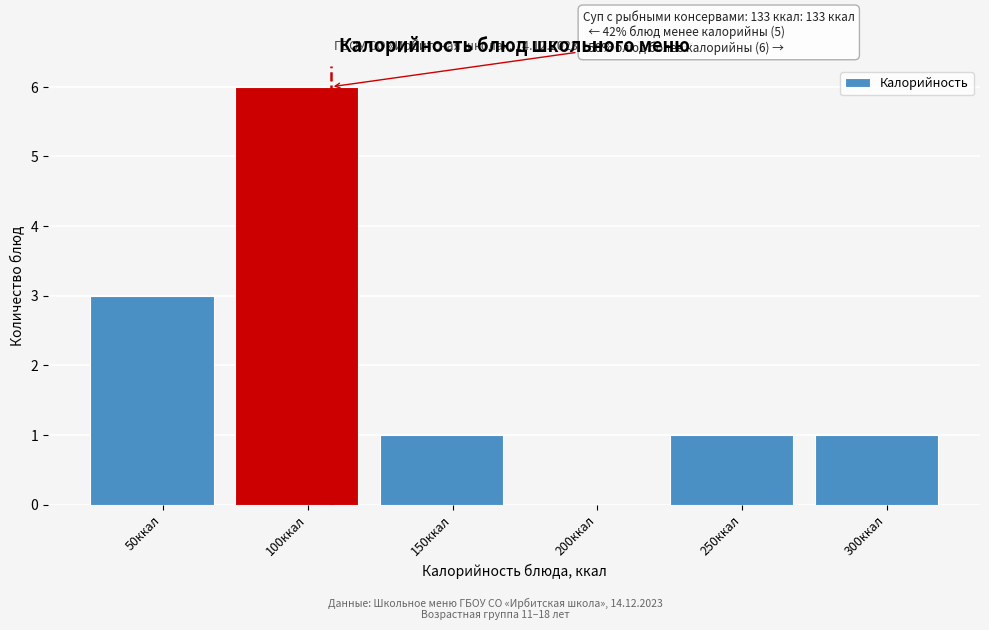

Reading left to right, what are all the values shown in this chart?

50ккал=3	100ккал=6	150ккал=1	200ккал=0	250ккал=1	300ккал=1